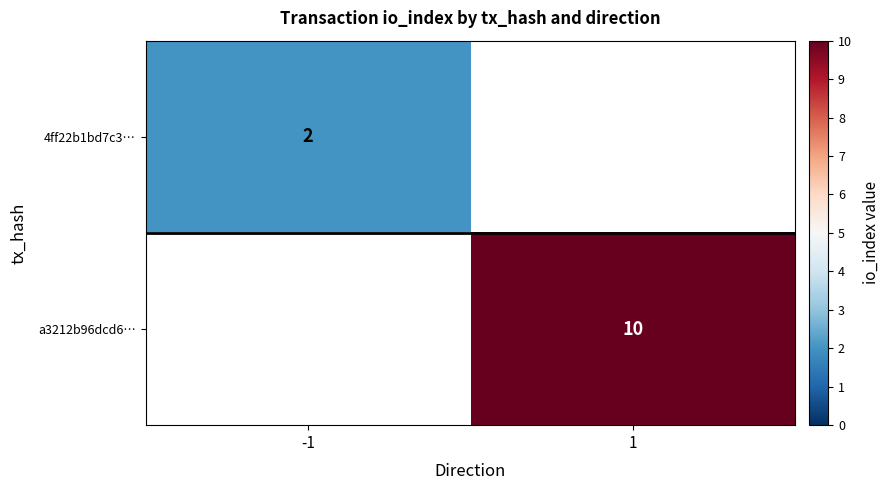

Is it true that a3212b96dcd6… equals 4 at 1?

False